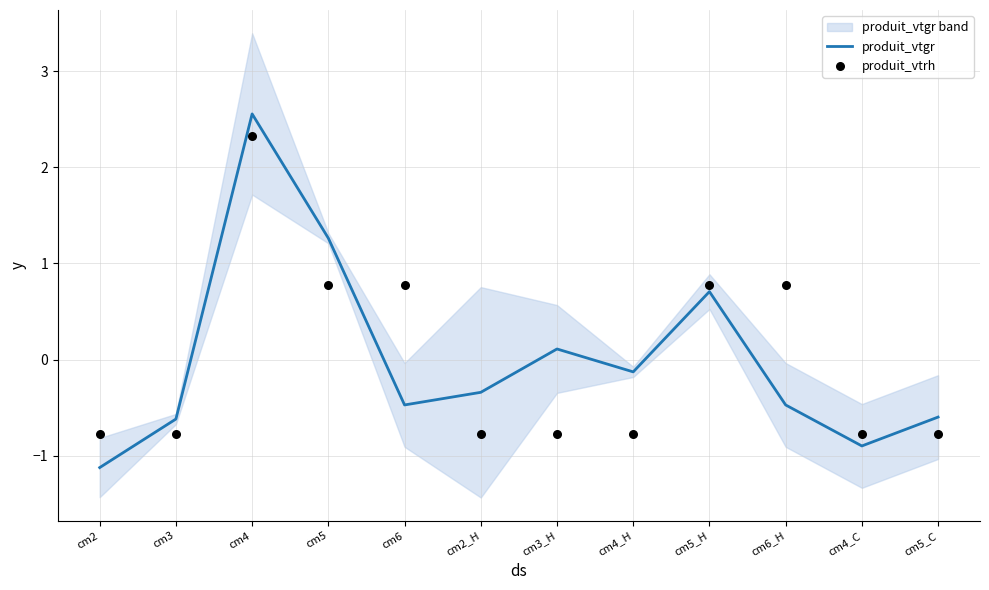

Which series reaches the minimum Y coordinate?

produit_vtgr